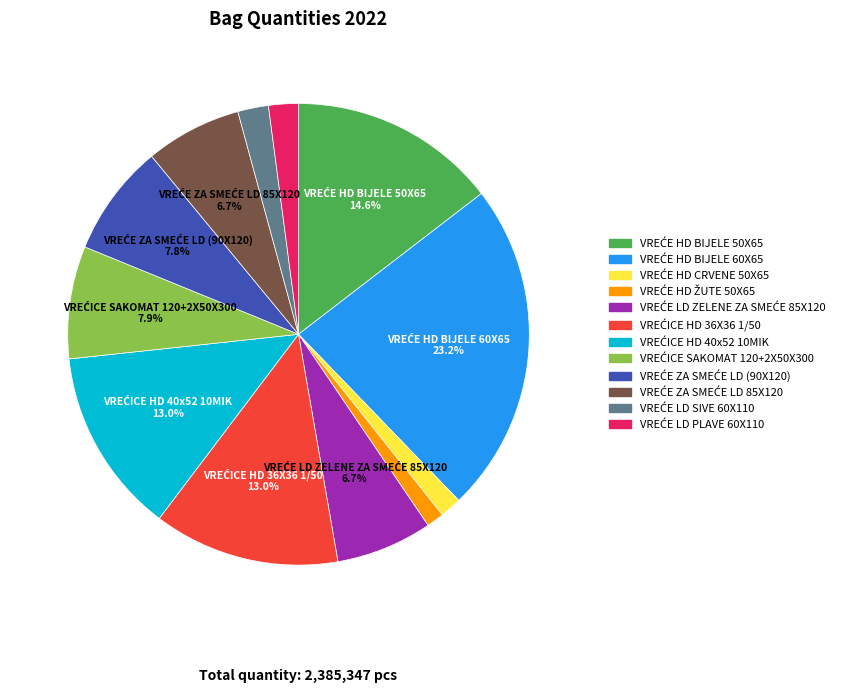

Is there a majority slice in this chart?

No